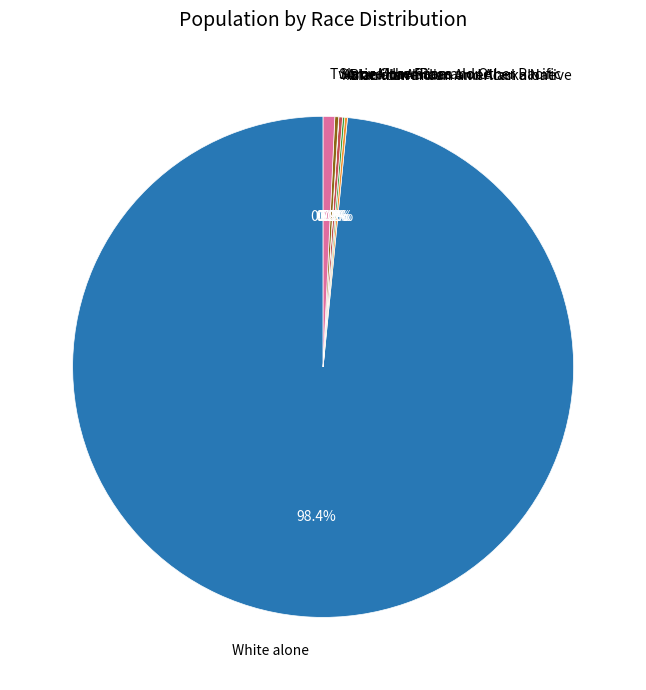

Does White alone represent more than half of the total?

Yes